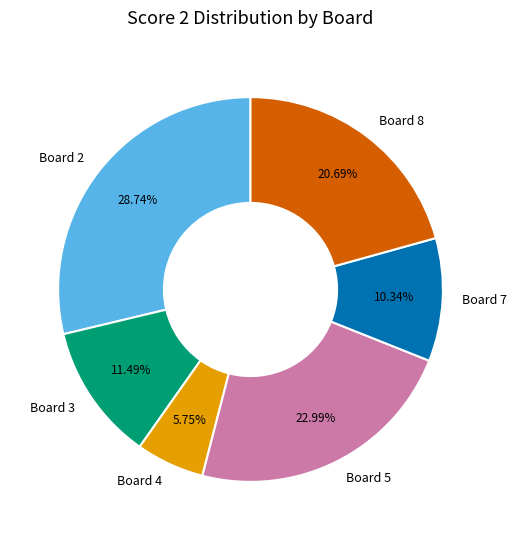

To the nearest percent, what is the average slice percentage?

17%